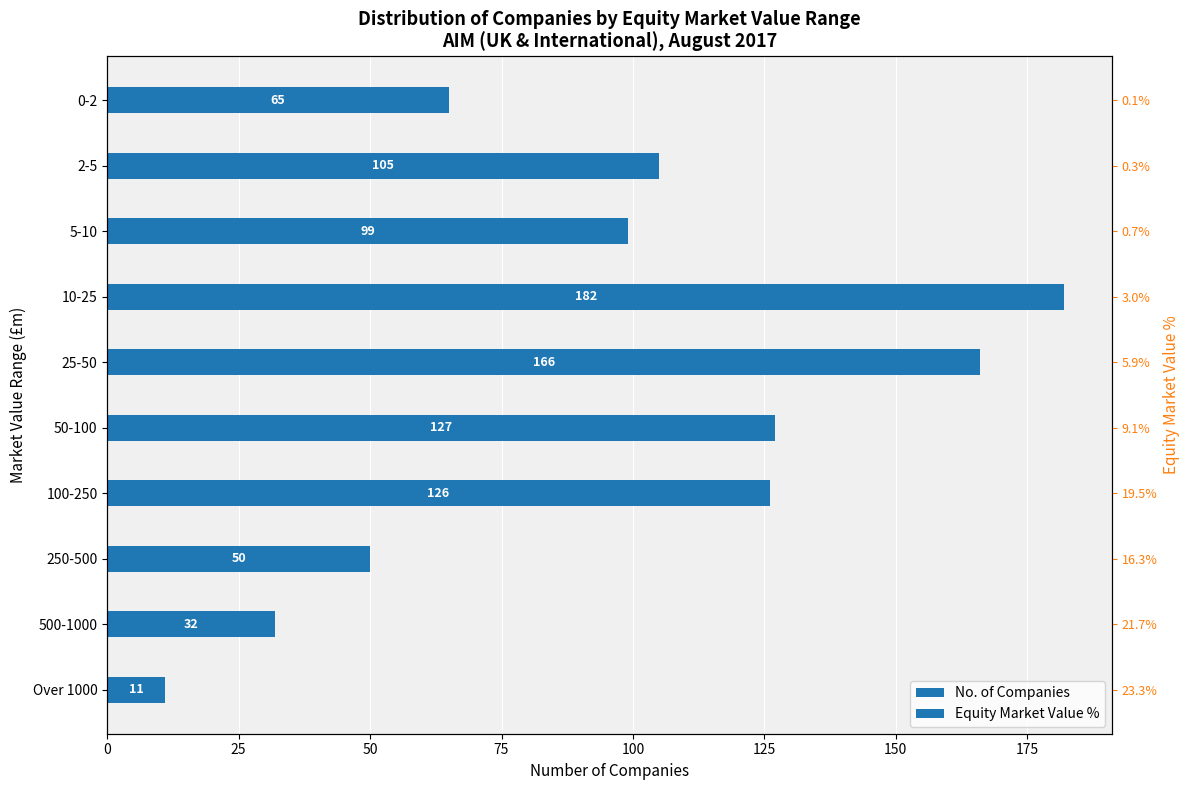

Does the chart contain stacked bars?

No